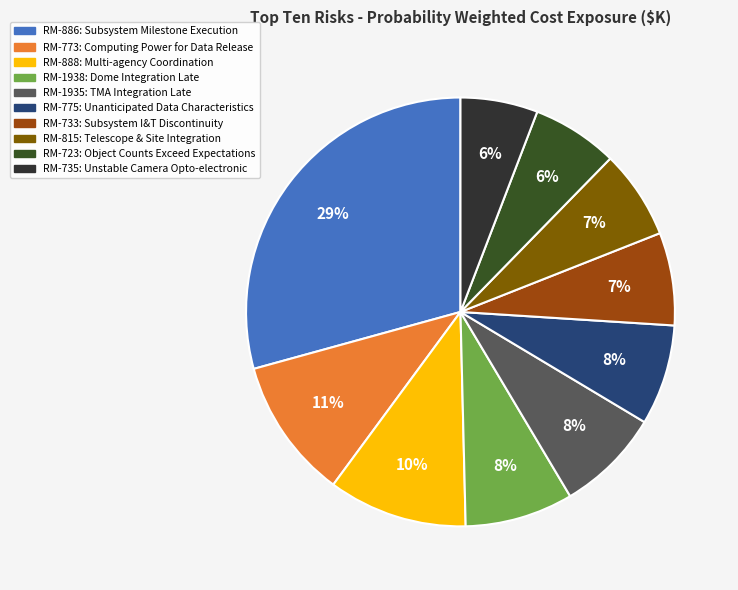

To the nearest percent, what is the average slice percentage?

10%